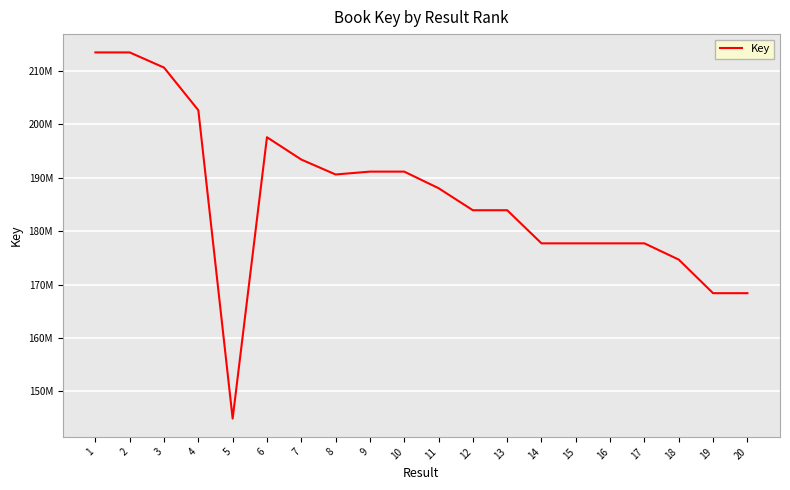

What is the change in value from 18 to 19?

-6292454